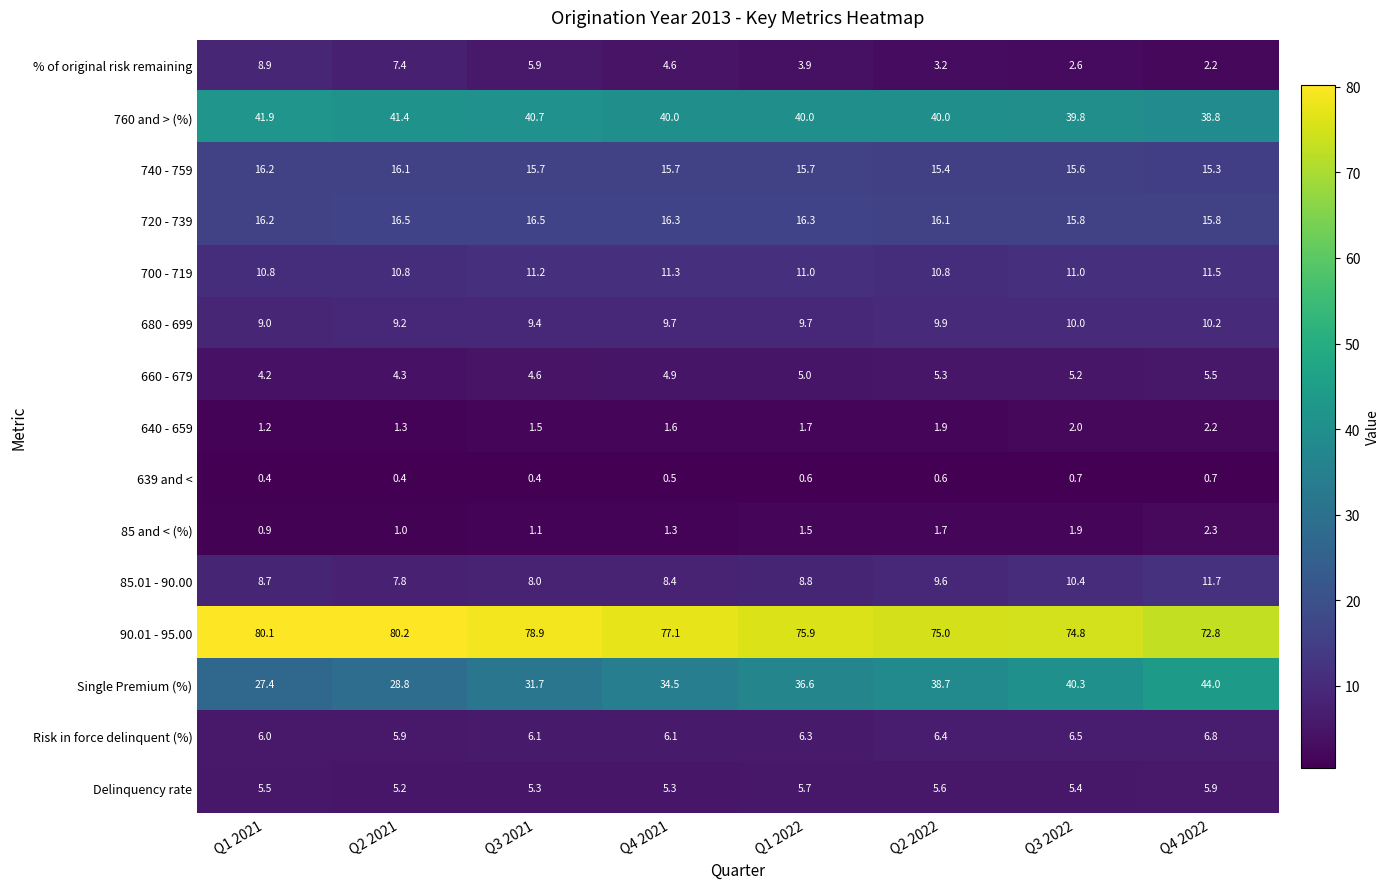

Which series has the widest spread of values?

Single Premium (%)